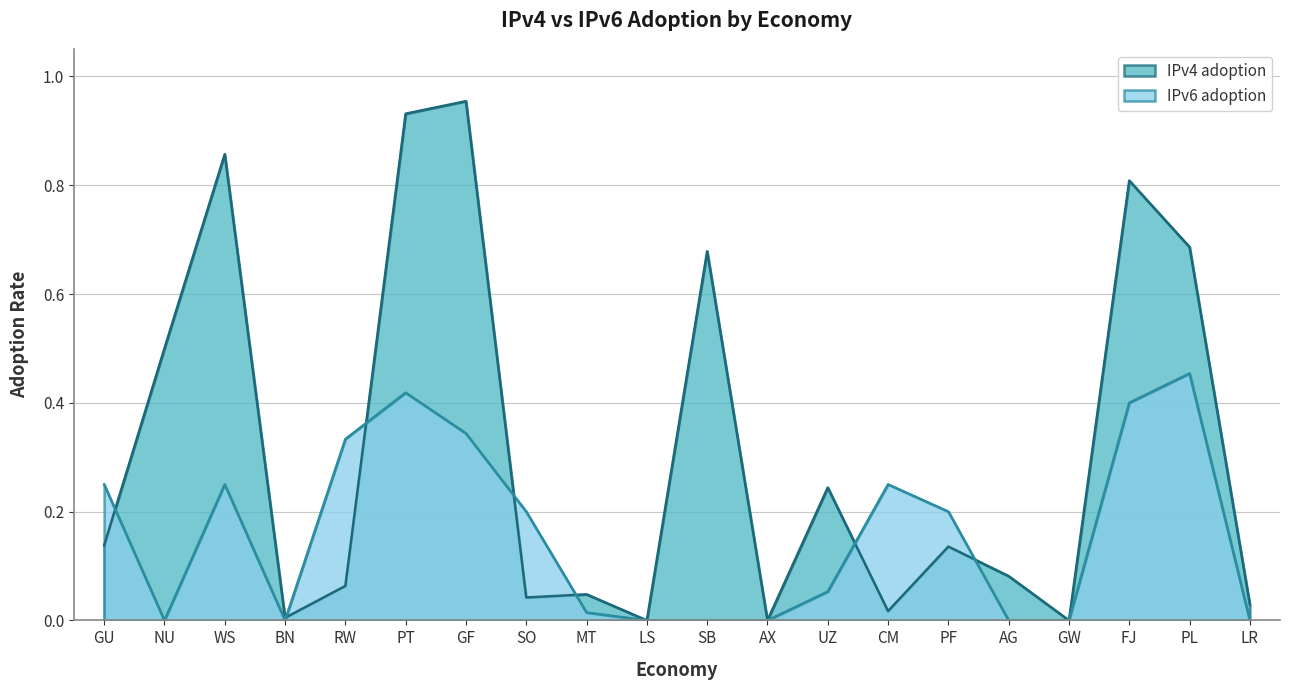

How many times do IPv4 adoption and IPv6 adoption cross each other?

7